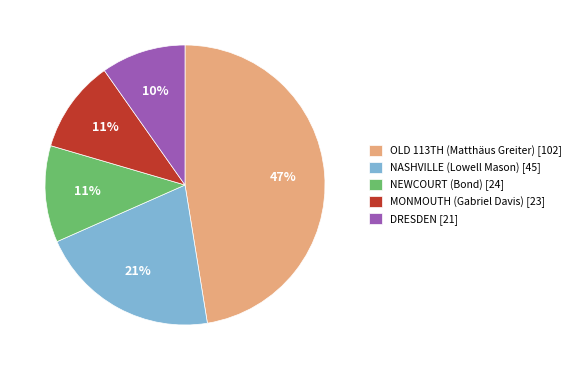

To the nearest percent, what is the average slice percentage?

20%